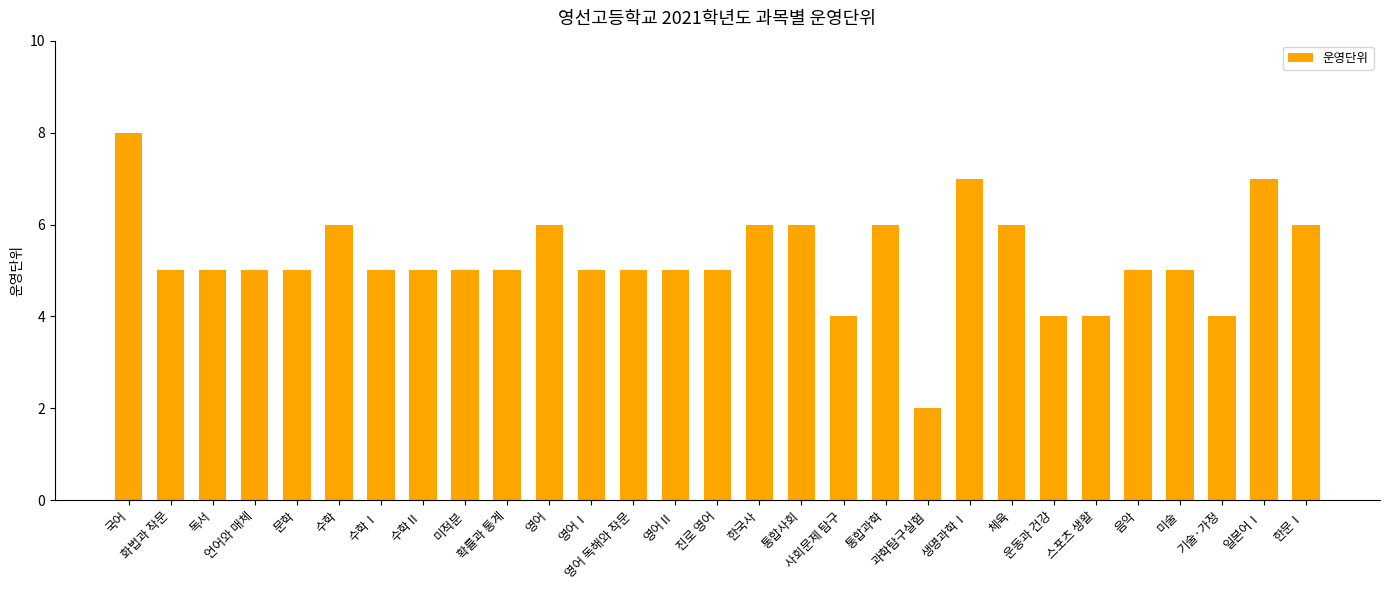

What is the value of the 18th bar from the left?

4